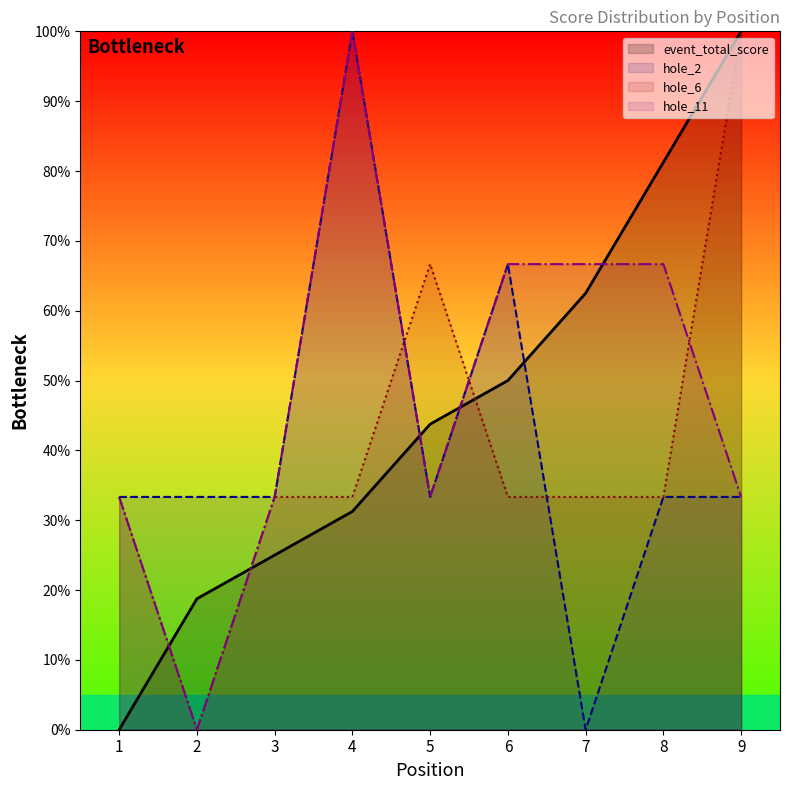

What is the value of the hole_2 point at the 4th from the left?

100.0